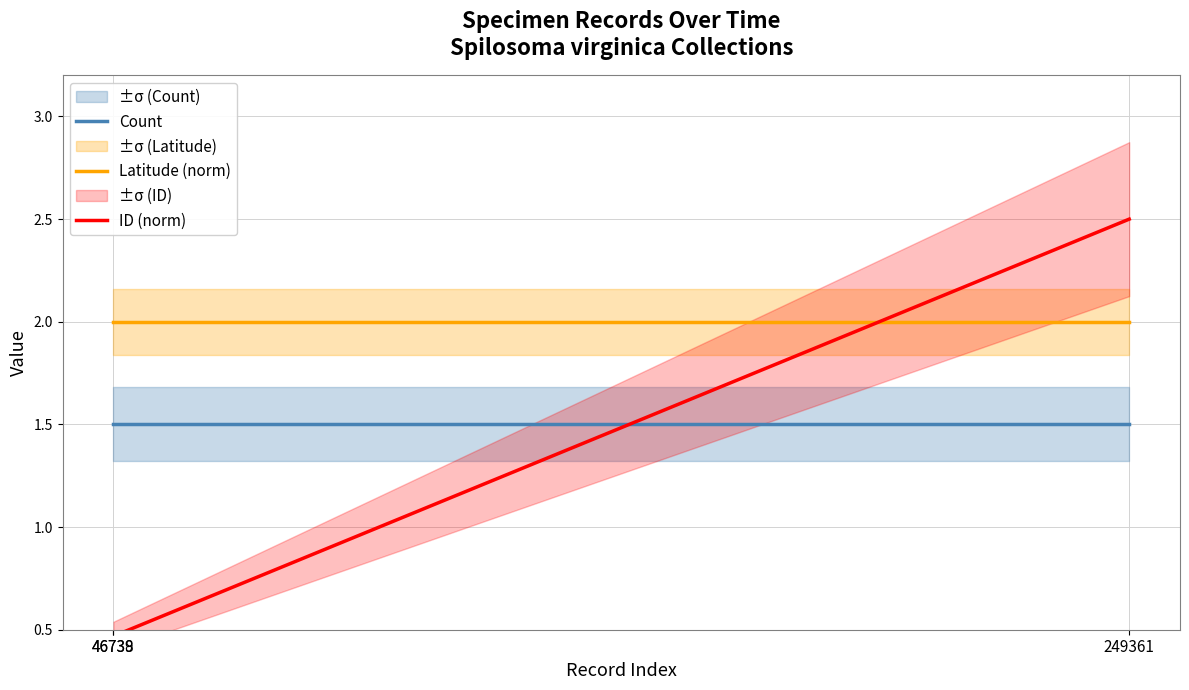

At which label does ID (norm) reach its minimum?

46738